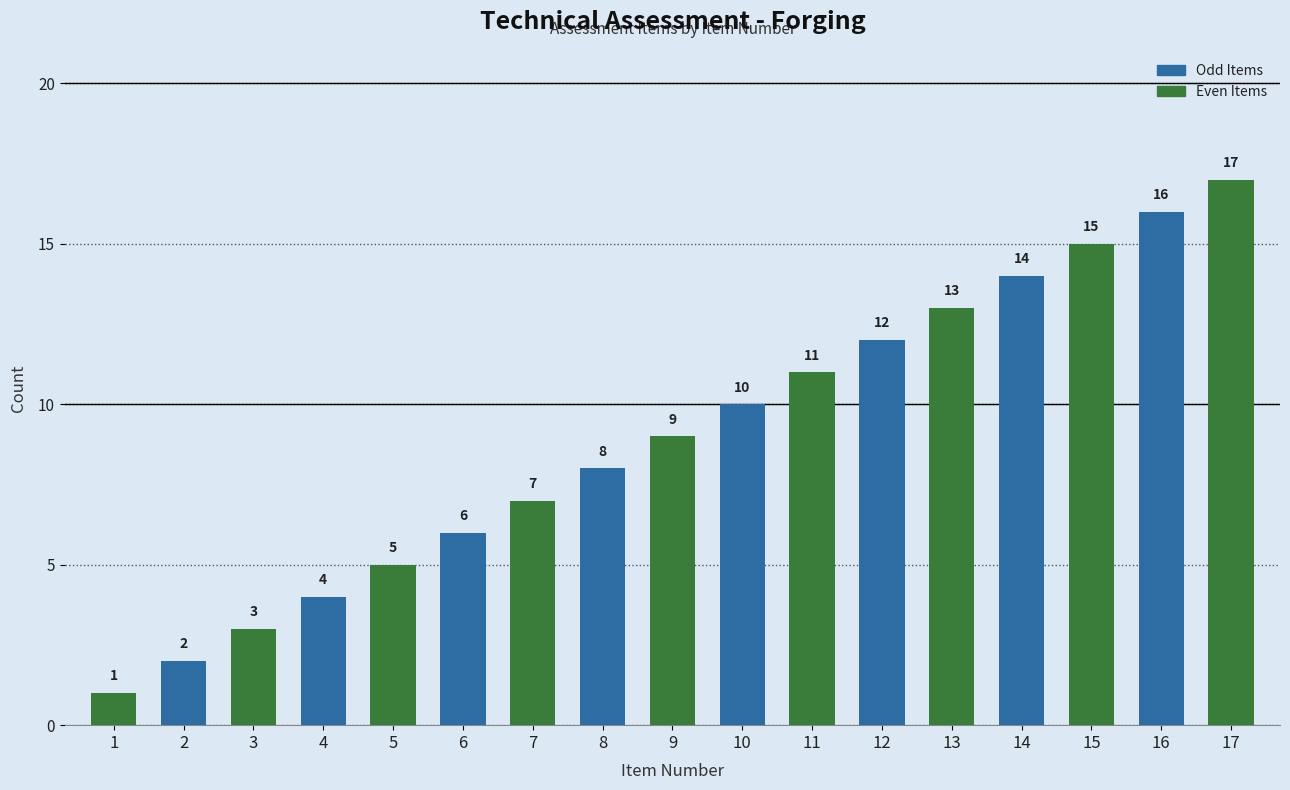

Are the bars horizontal?

No